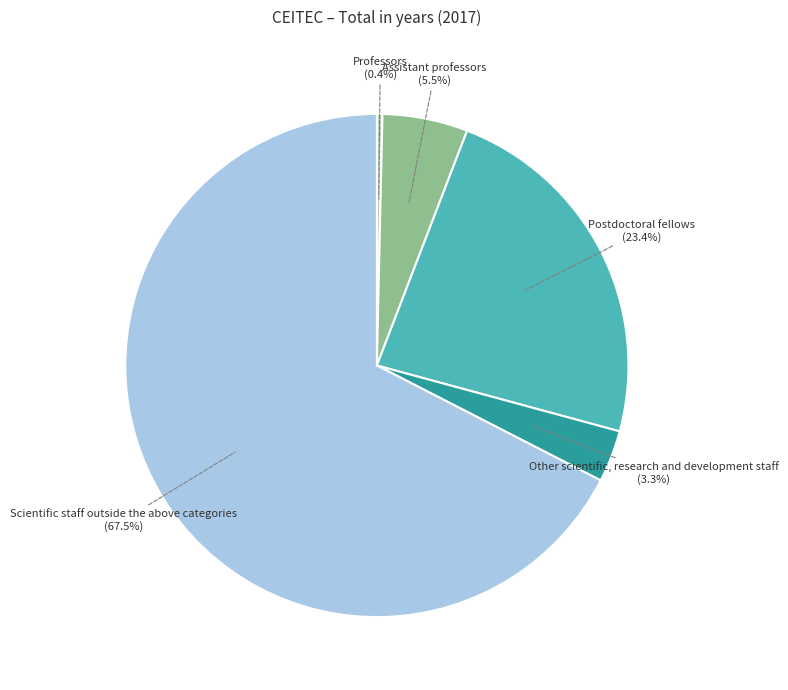

Rank the categories by value from highest to lowest.

Scientific staff outside the above categories, Postdoctoral fellows, Assistant professors, Other scientific, research and development staff, Professors